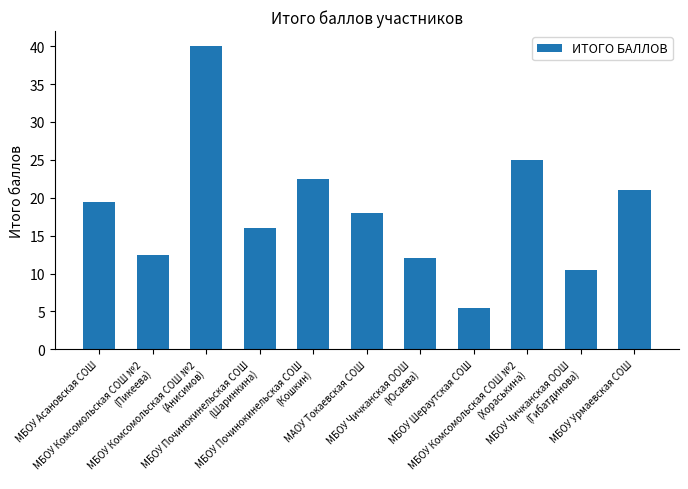

Reading left to right, what are all the values shown in this chart?

19.5	12.5	40.0	16.0	22.5	18.0	12.0	5.5	25.0	10.5	21.0